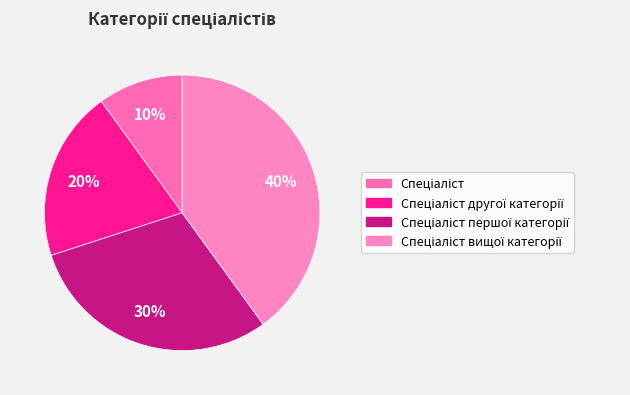

What percentage is the Спеціаліст першої категорії slice, to the nearest percent?

30%